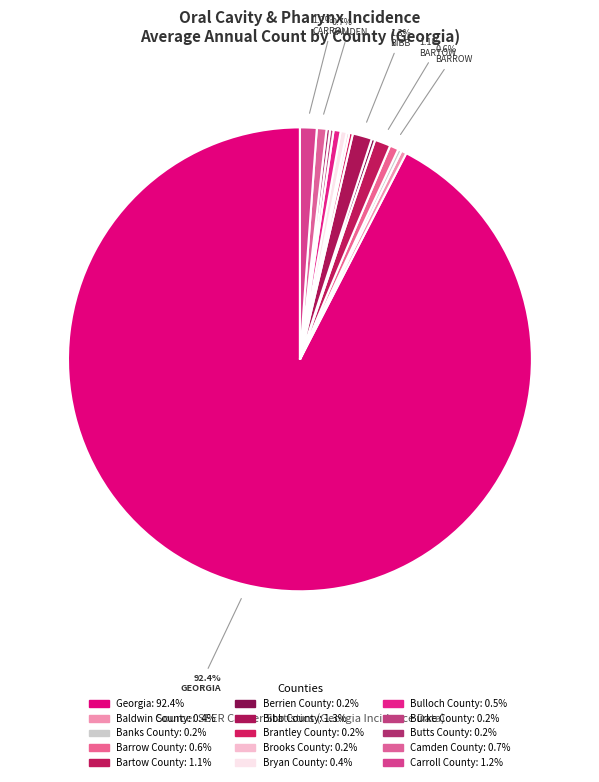

Does Camden County represent more than half of the total?

No